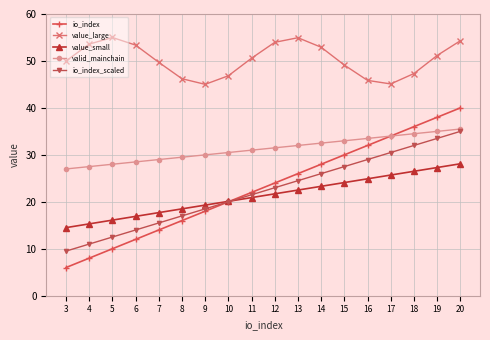

What is the minimum value shown in the chart?

6.0